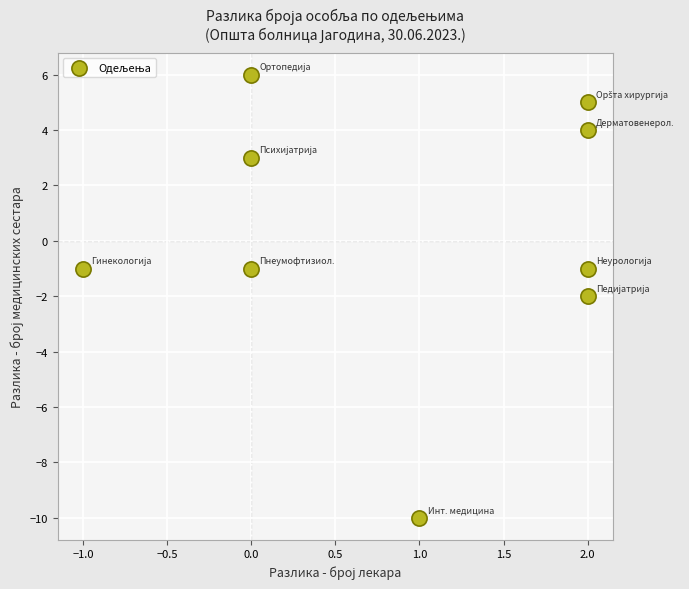

What is the range of Y values (max minus min)?

16